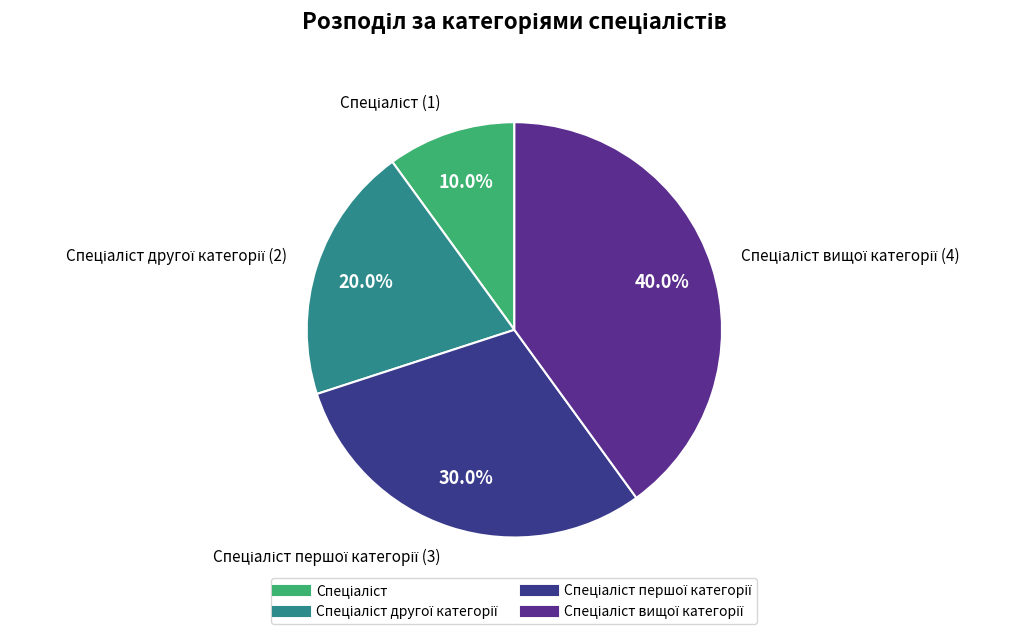

Rank the categories by value from highest to lowest.

Спеціаліст вищої категорії, Спеціаліст першої категорії, Спеціаліст другої категорії, Спеціаліст